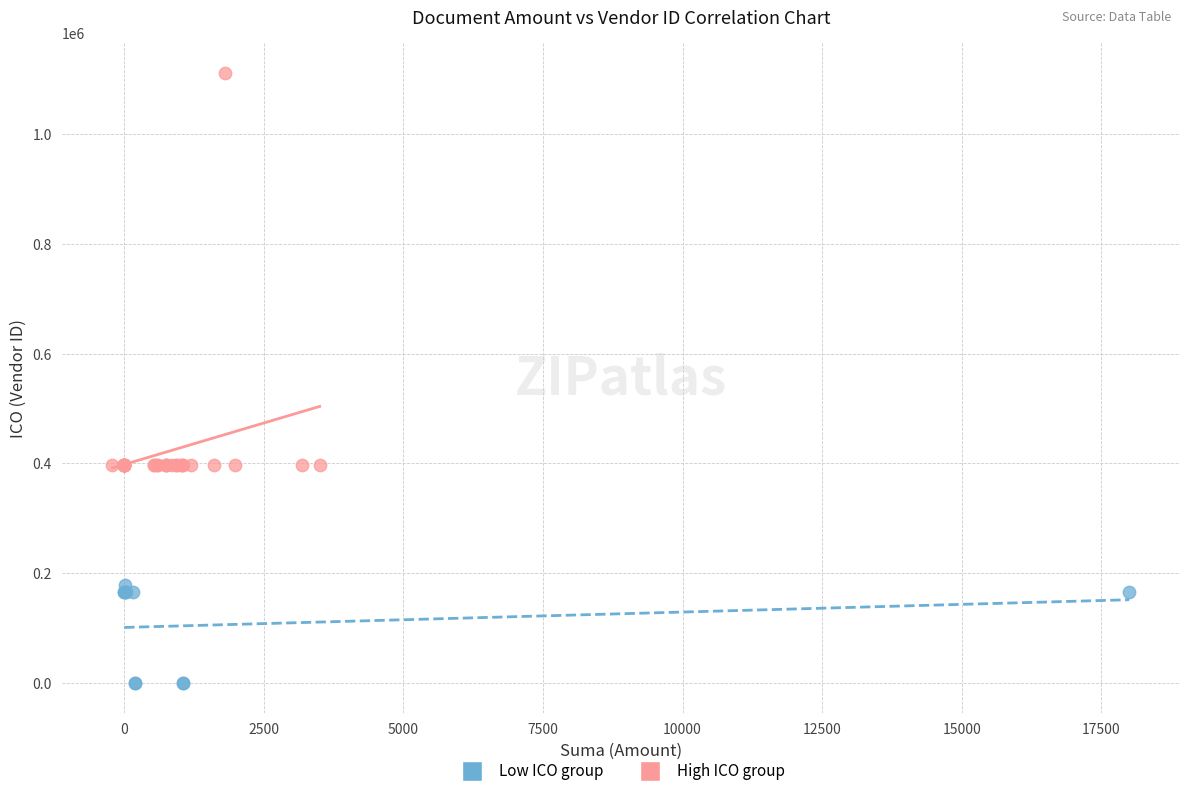

What are all the series names shown in the legend?

Low ICO group, High ICO group